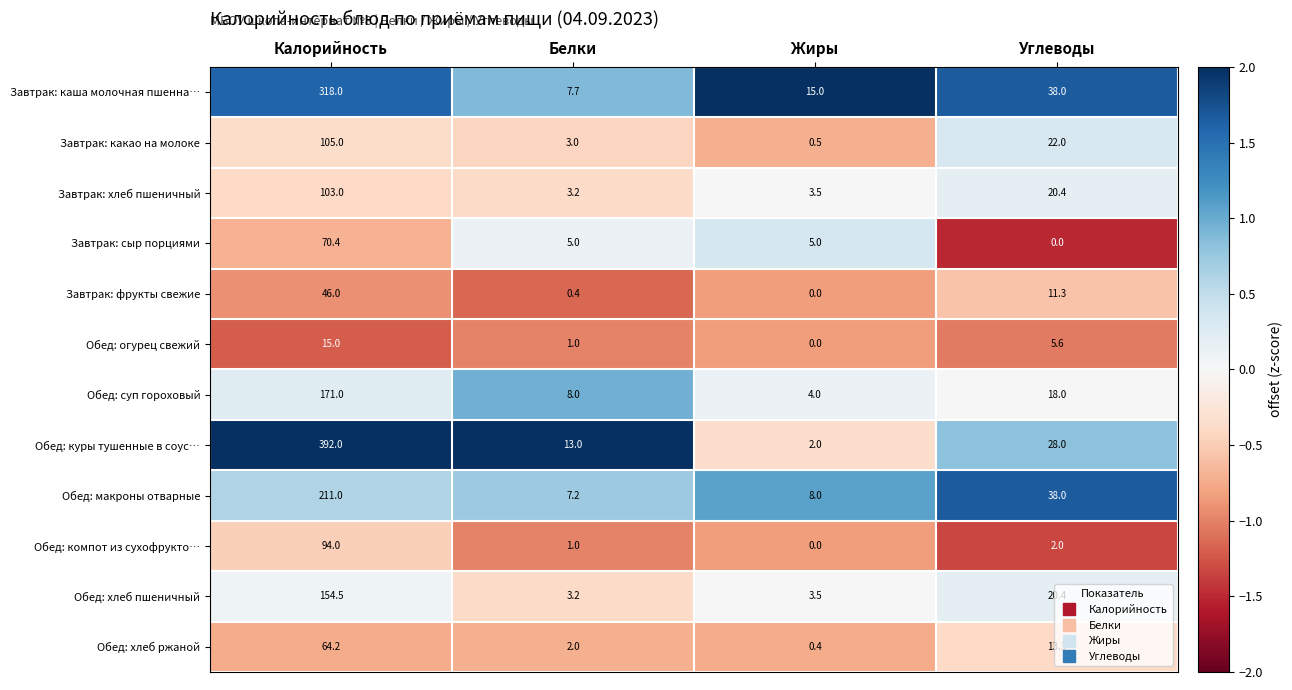

What is the difference between the maximum and second lowest values in the Обед: макроны отварные series?

203.0